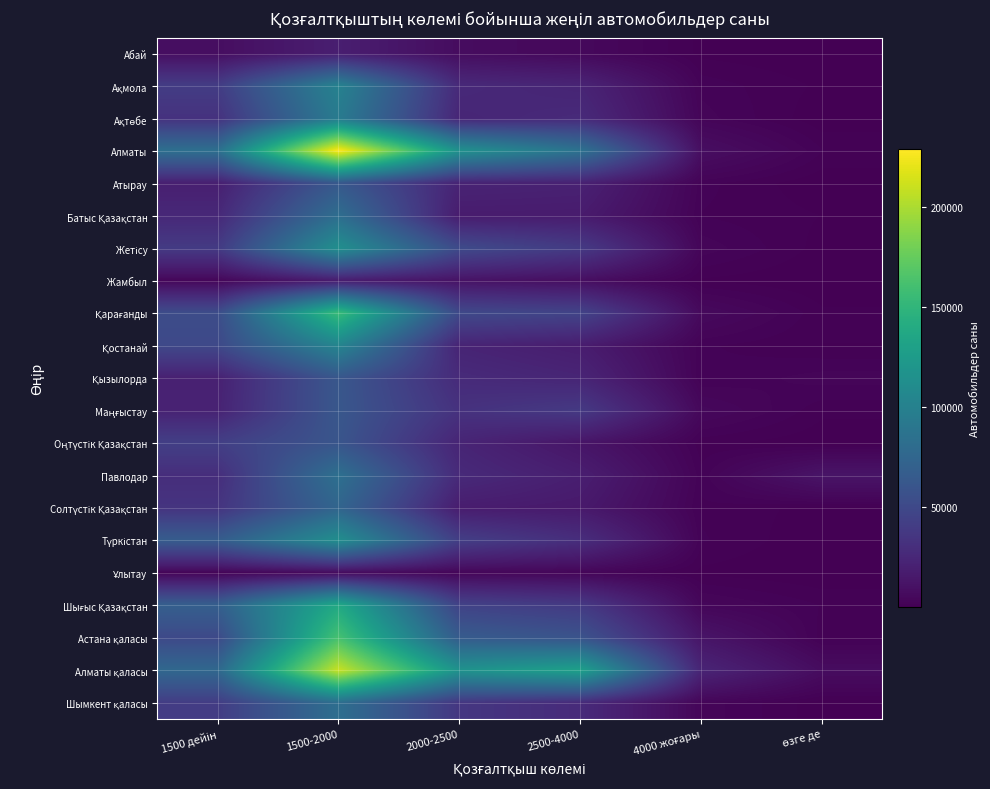

Which series has the largest range (max minus min)?

Алматы